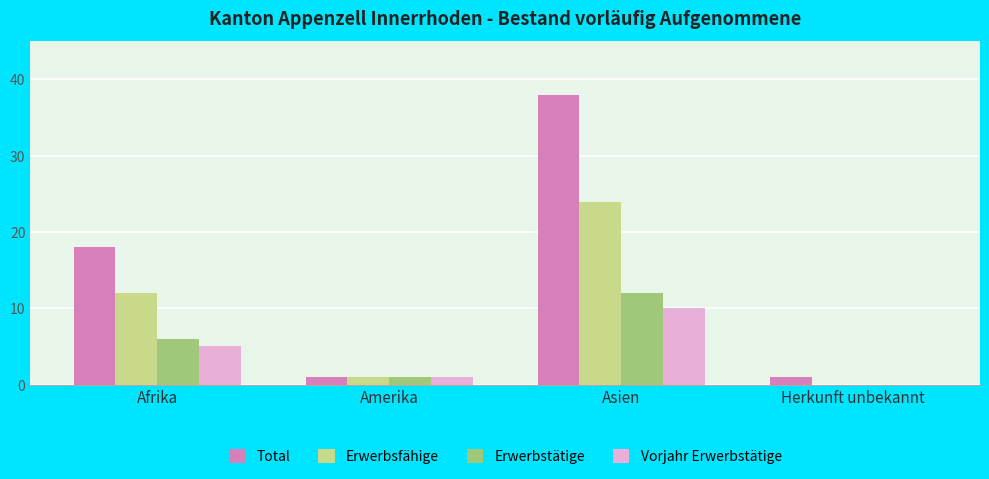

Where is Vorjahr Erwerbstätige nearest to the value 5?

Afrika